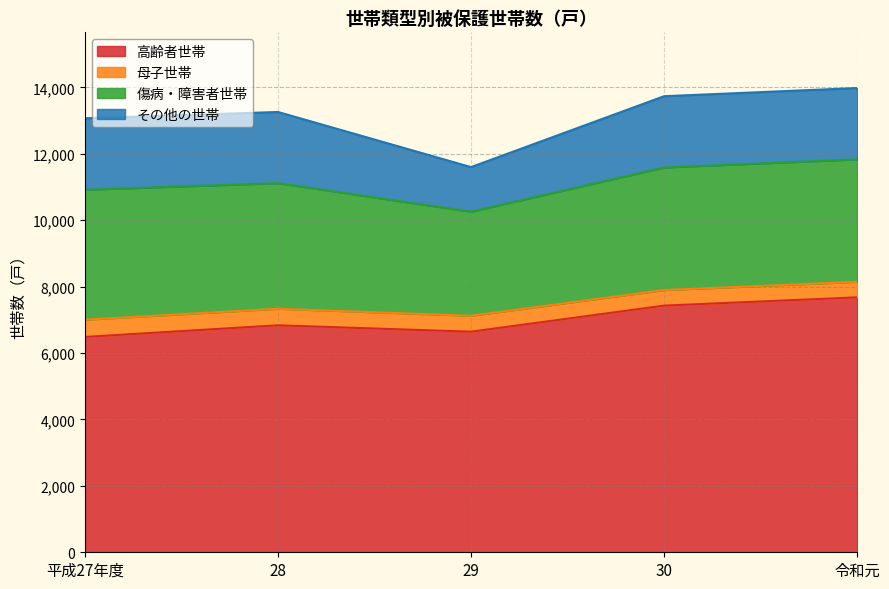

How many interior local peaks does the 傷病・障害者世帯 series have?

1